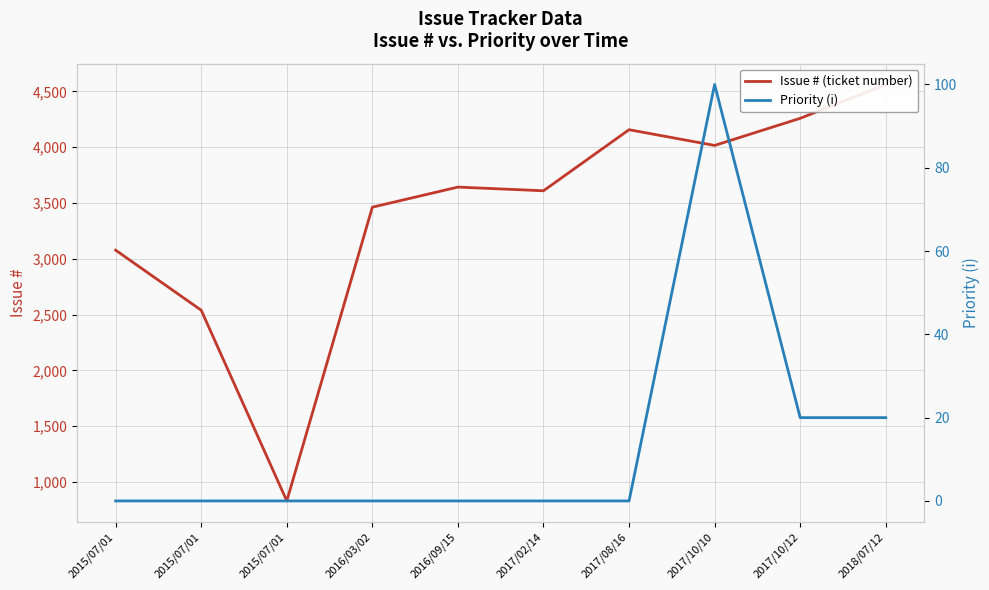

Is it true that Issue # (ticket number) equals 2267 at 2017/10/10?

False